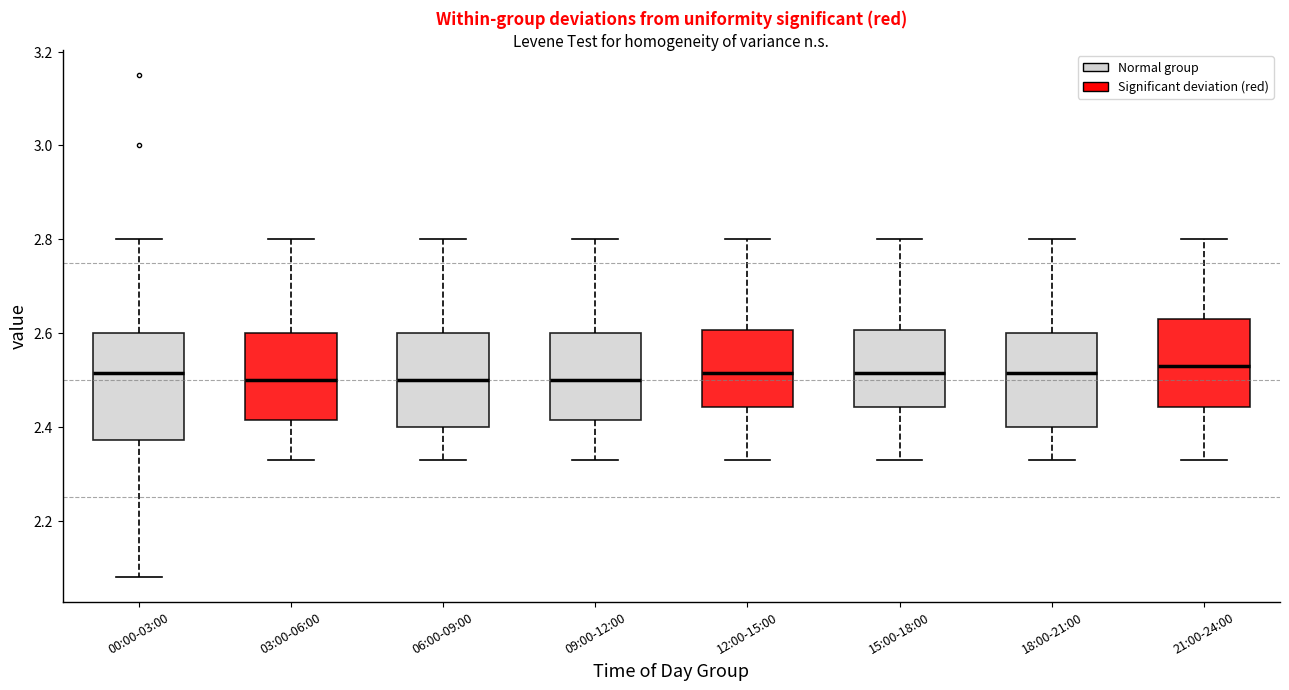

Reading left to right, transcribe this box plot: for each box, give where its median line is, the range the box spans, and where its two whiskers end, as read against the y-axis. The values are not printed on the chart, so give them approximately, as read against the axis.

00:00-03:00: median 2.52, box 2.38 to 2.60, whiskers 2.08 to 2.80
03:00-06:00: median 2.50, box 2.42 to 2.60, whiskers 2.34 to 2.80
06:00-09:00: median 2.50, box 2.40 to 2.60, whiskers 2.34 to 2.80
09:00-12:00: median 2.50, box 2.42 to 2.60, whiskers 2.34 to 2.80
12:00-15:00: median 2.52, box 2.44 to 2.60, whiskers 2.34 to 2.80
15:00-18:00: median 2.52, box 2.44 to 2.60, whiskers 2.34 to 2.80
18:00-21:00: median 2.52, box 2.40 to 2.60, whiskers 2.34 to 2.80
21:00-24:00: median 2.54, box 2.44 to 2.64, whiskers 2.34 to 2.80